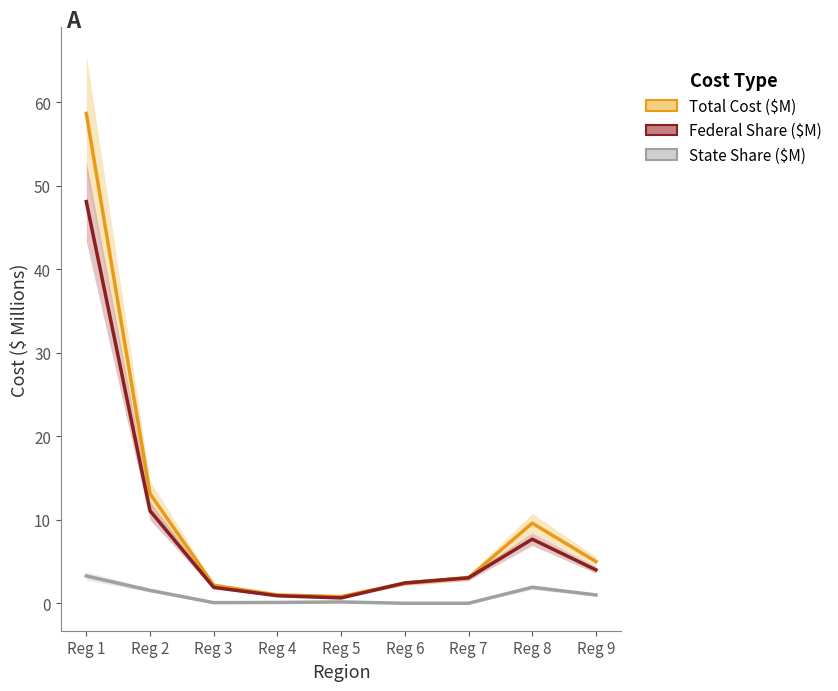

Does the chart display data point markers on the line(s)?

No